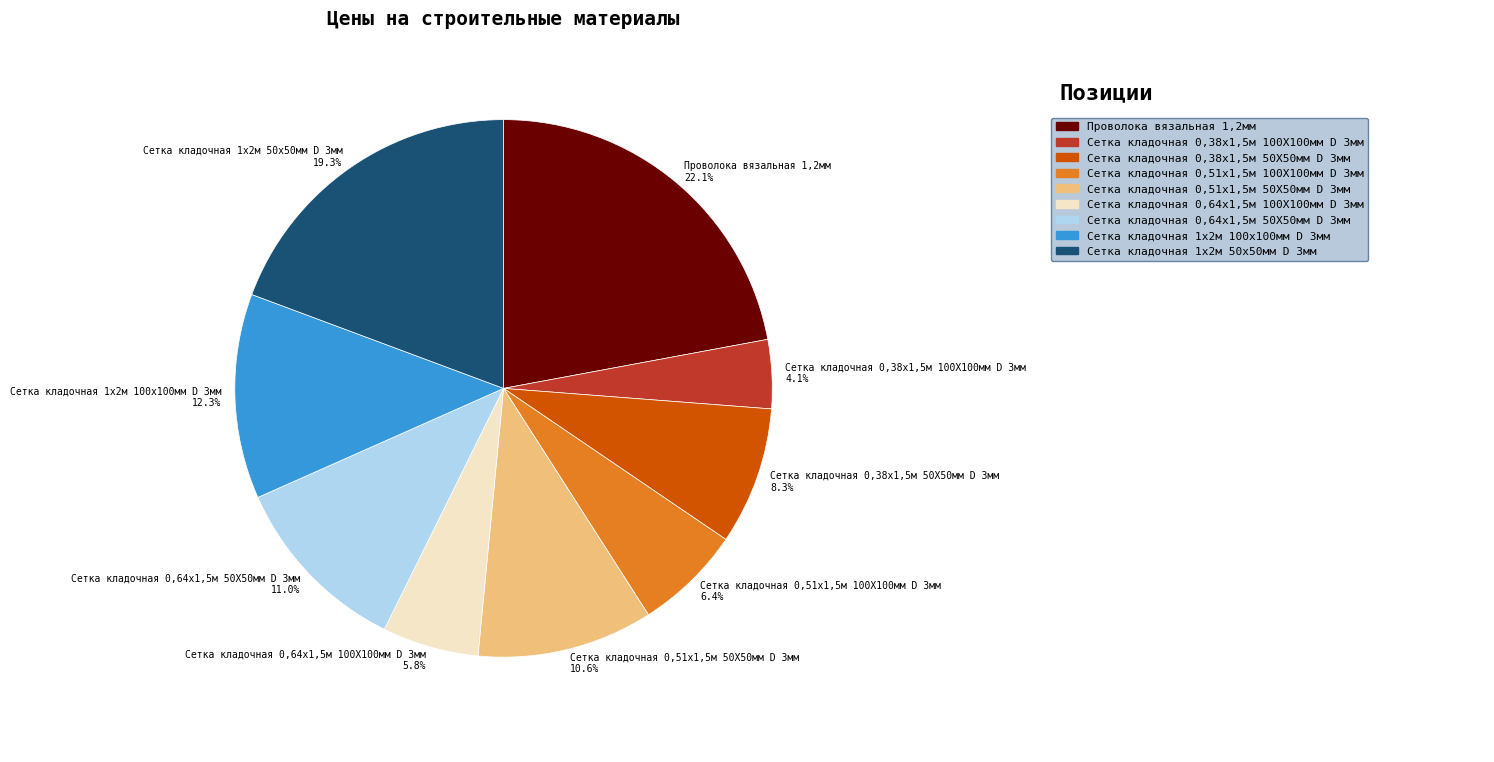

How much of the chart is everything except Сетка кладочная 0,38х1,5м 100Х100мм D 3мм?

95.9%